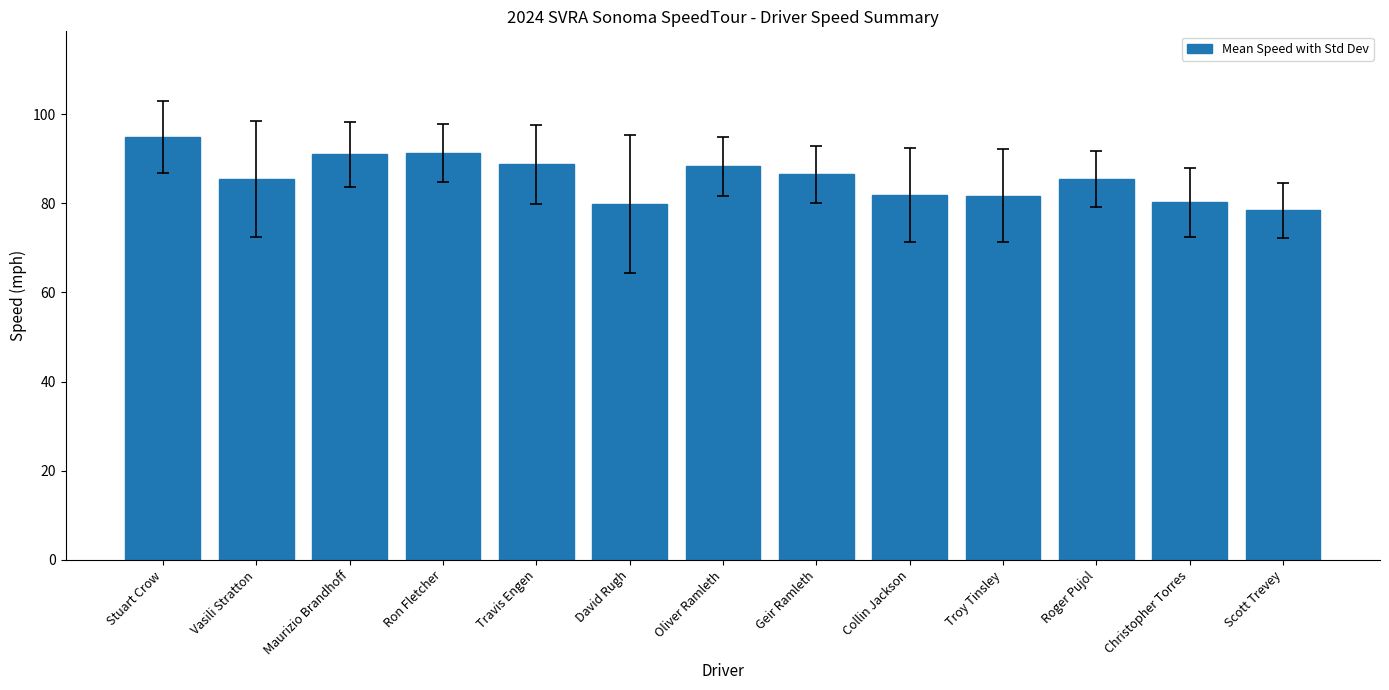

Count the number of data series in this chart.

1